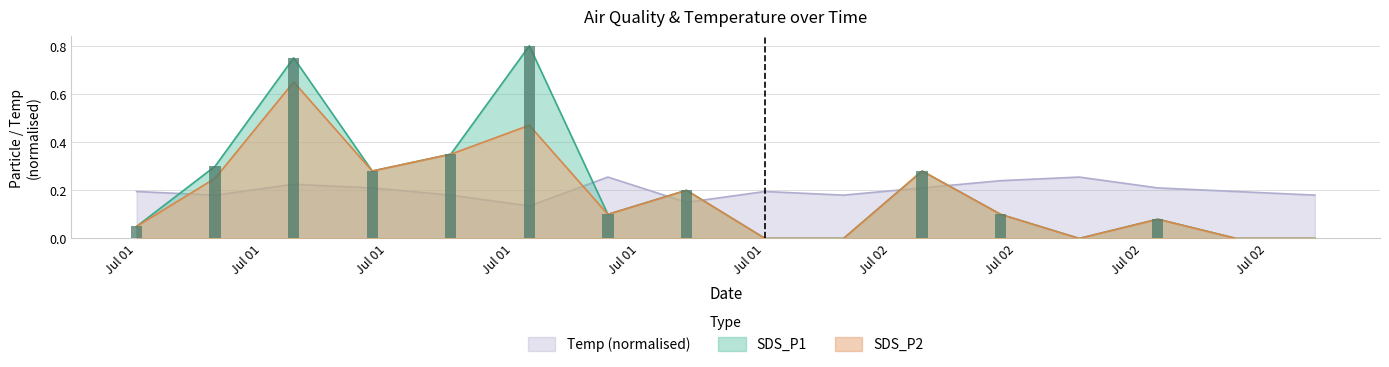

What is the label of the 9th bar from the right?

2021-07-01 17:30